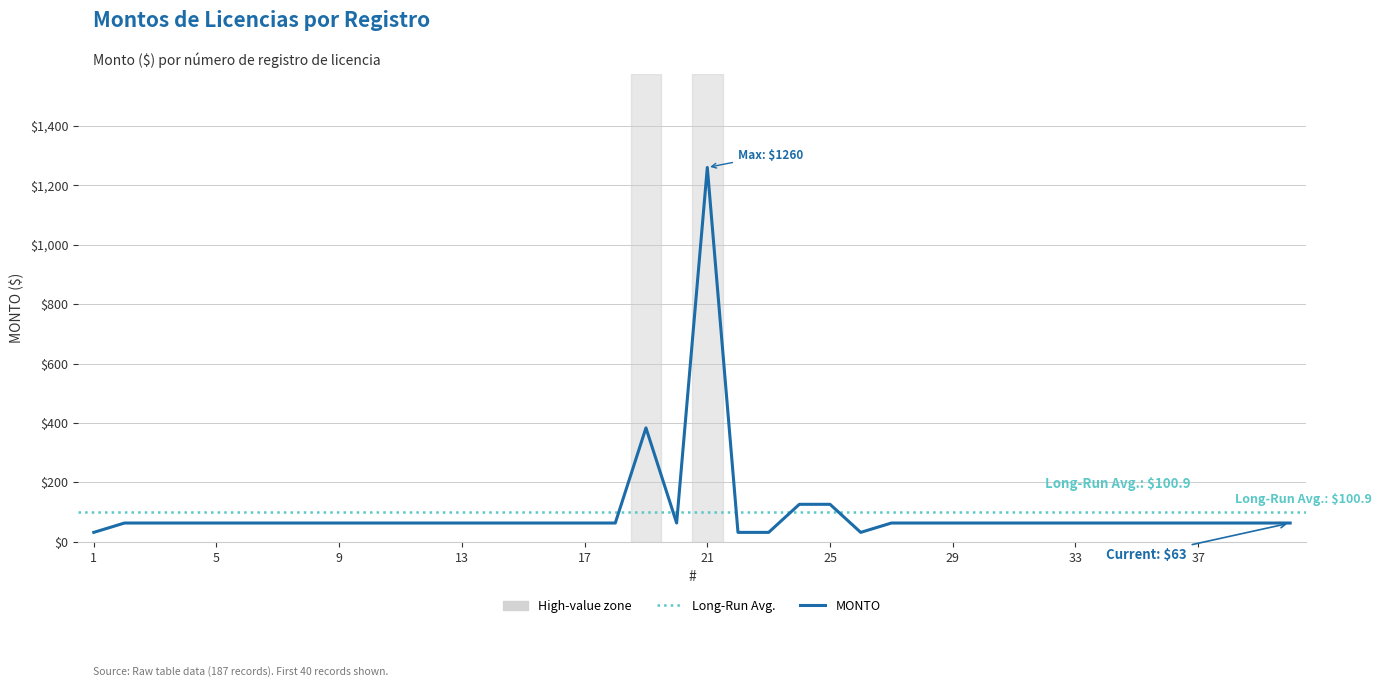

At which label does the data first exceed 63?

19